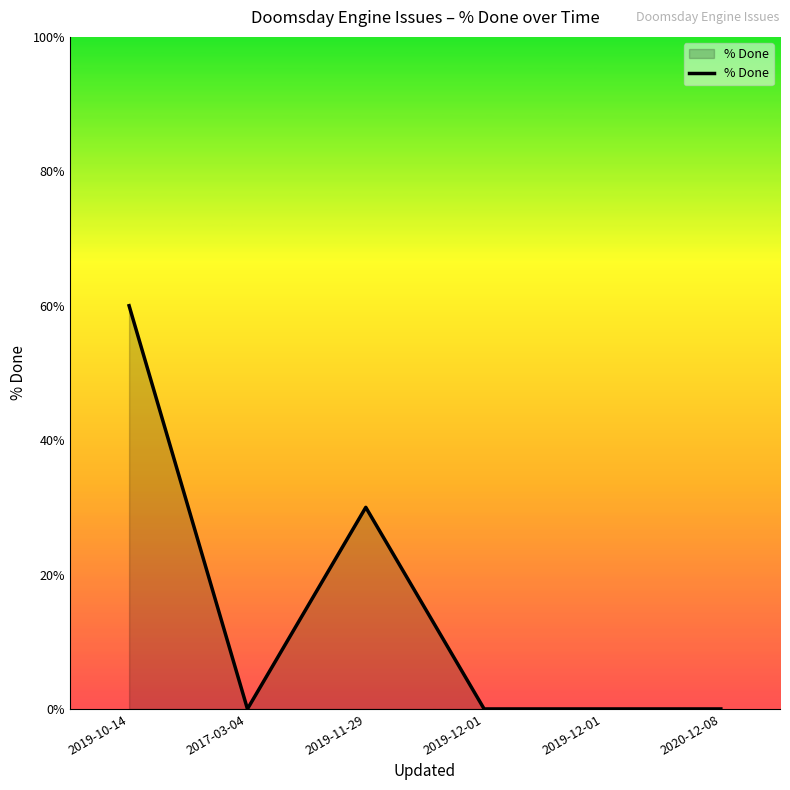

Does the chart have visible grid lines?

No